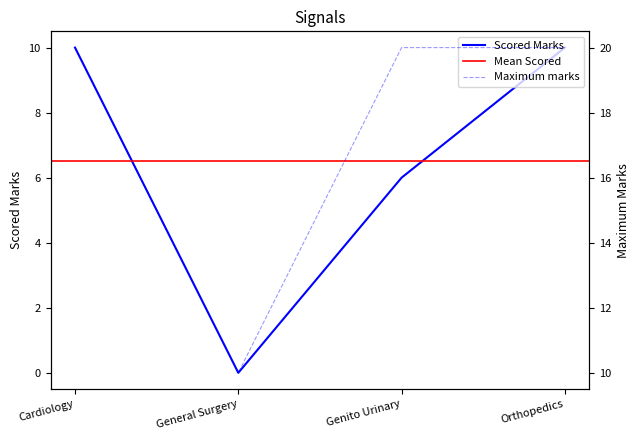

What is the maximum value for Scored Marks?

10